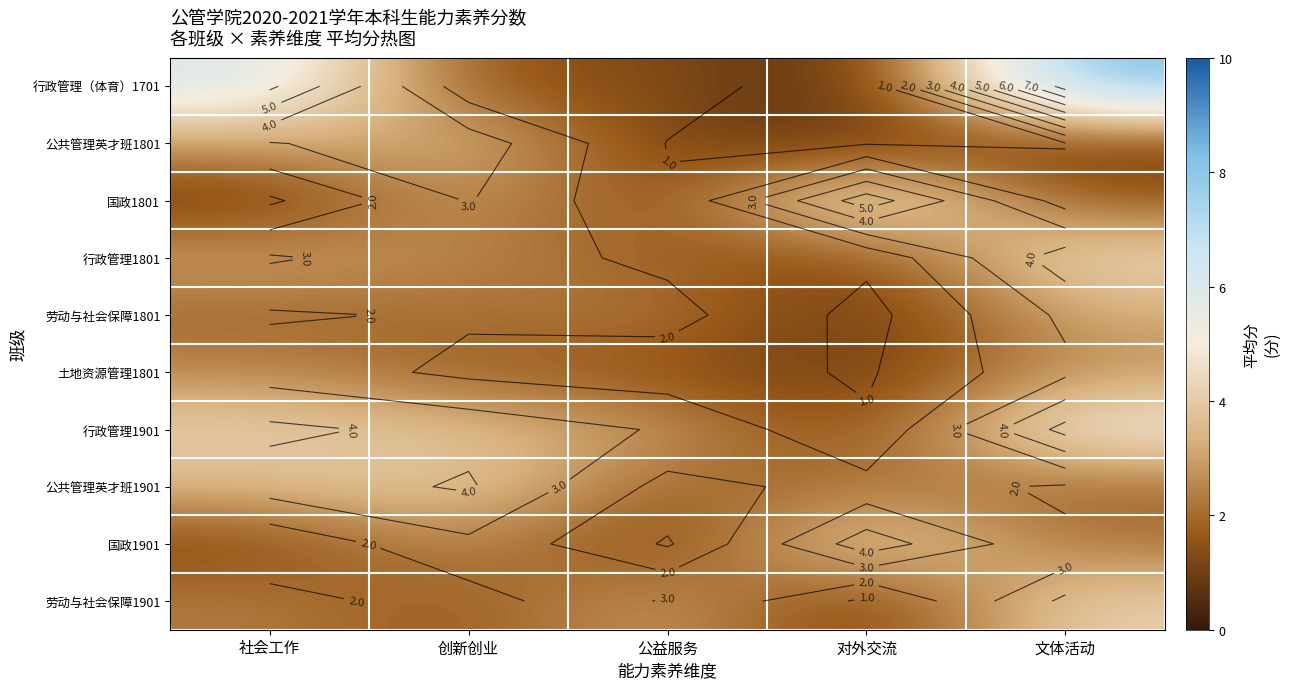

At which label does 劳动与社会保障1801 reach its minimum?

对外交流